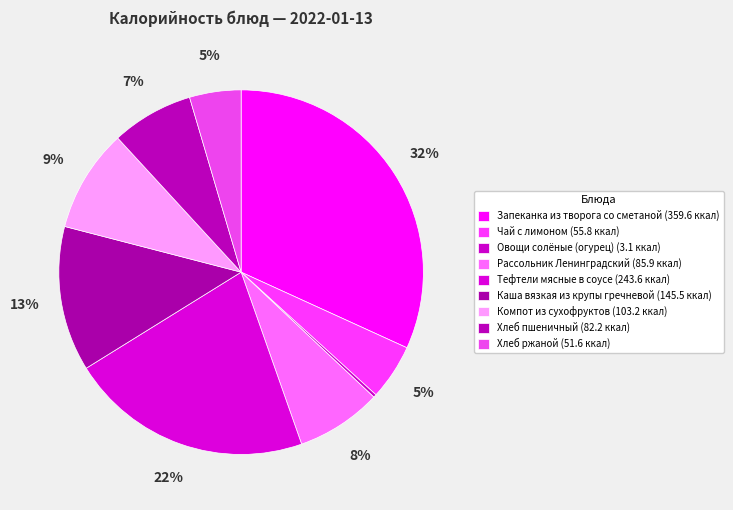

Rank the categories by value from lowest to highest.

Овощи солёные (огурец), Хлеб ржаной, Чай с лимоном, Хлеб пшеничный, Рассольник Ленинградский, Компот из сухофруктов, Каша вязкая из крупы гречневой, Тефтели мясные в соусе, Запеканка из творога со сметаной